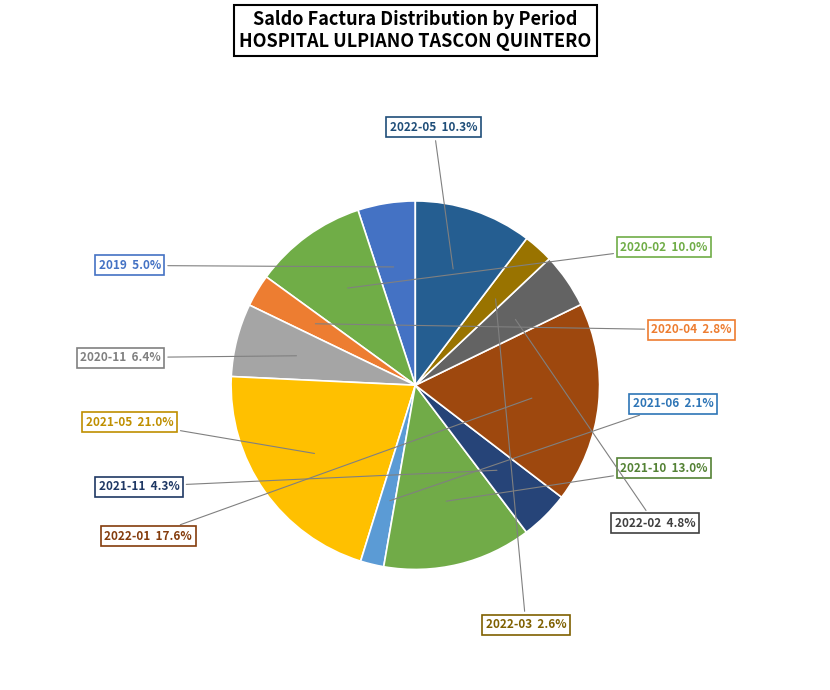

True or false: 2021-06 accounts for 2% of the total.

True